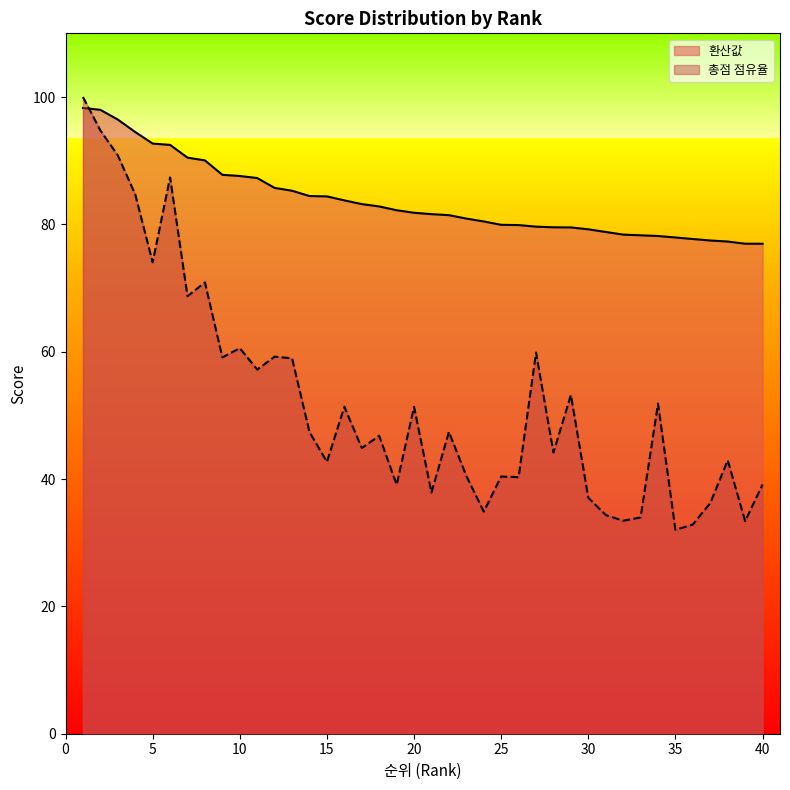

What is the sum of all 총점 점유율 values?

2095.7